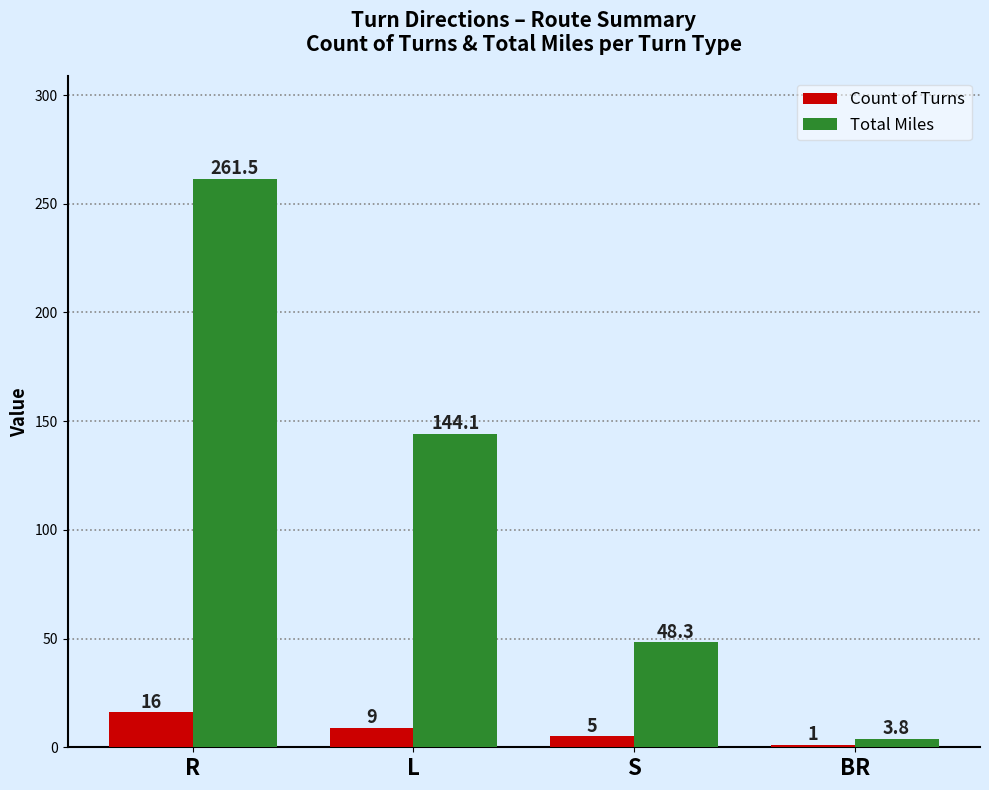

What is the difference between the maximum and minimum values in the Total Miles series?

257.7